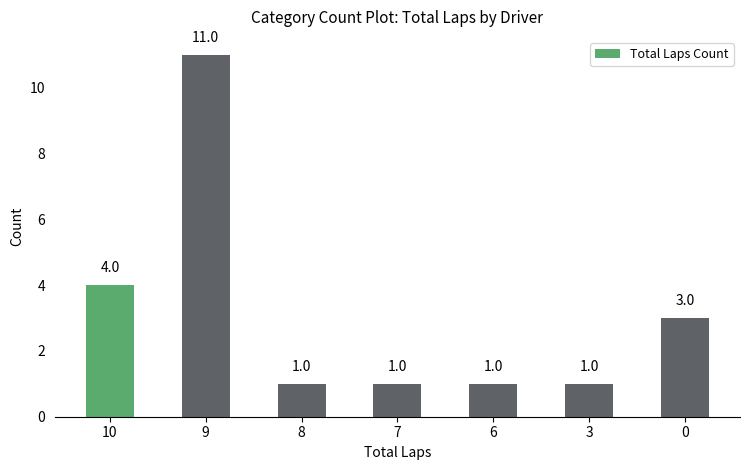

At which label is the value closest to 6?

10